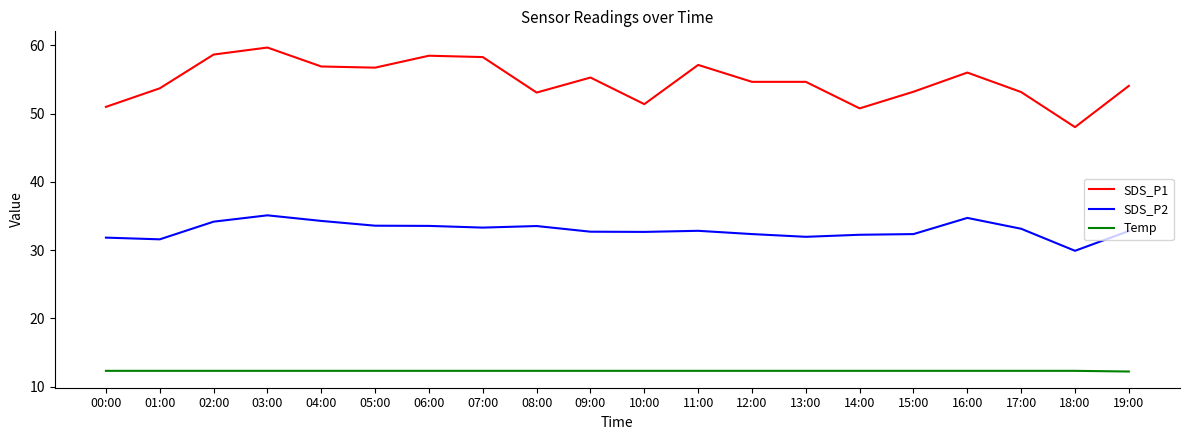

True or false: SDS_P1 and Temp cross at least once.

False